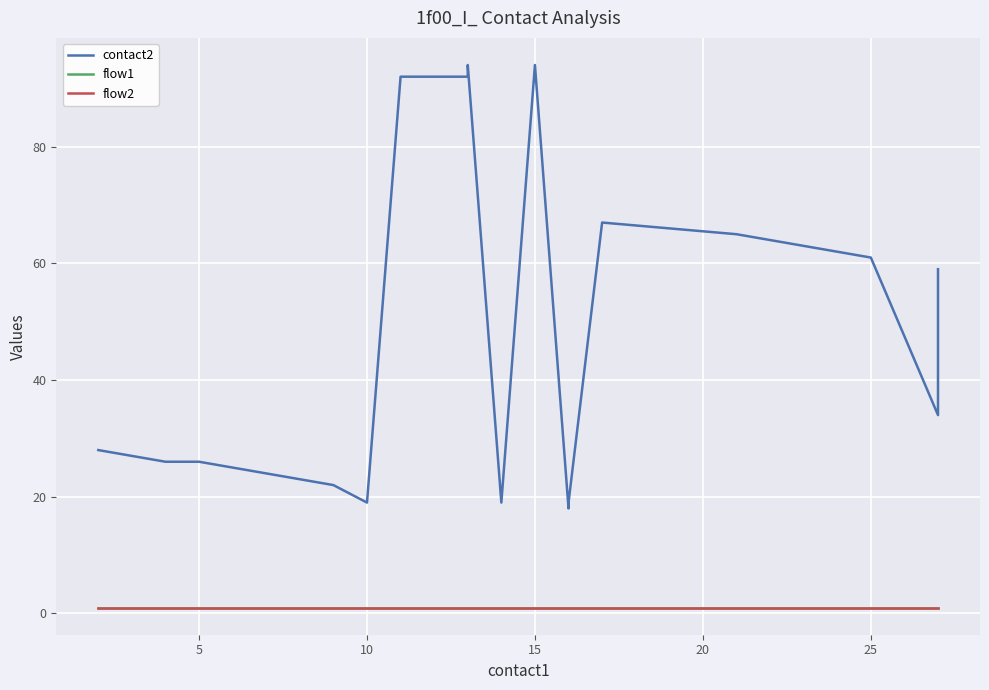

What is the sum of all contact2 values?

984